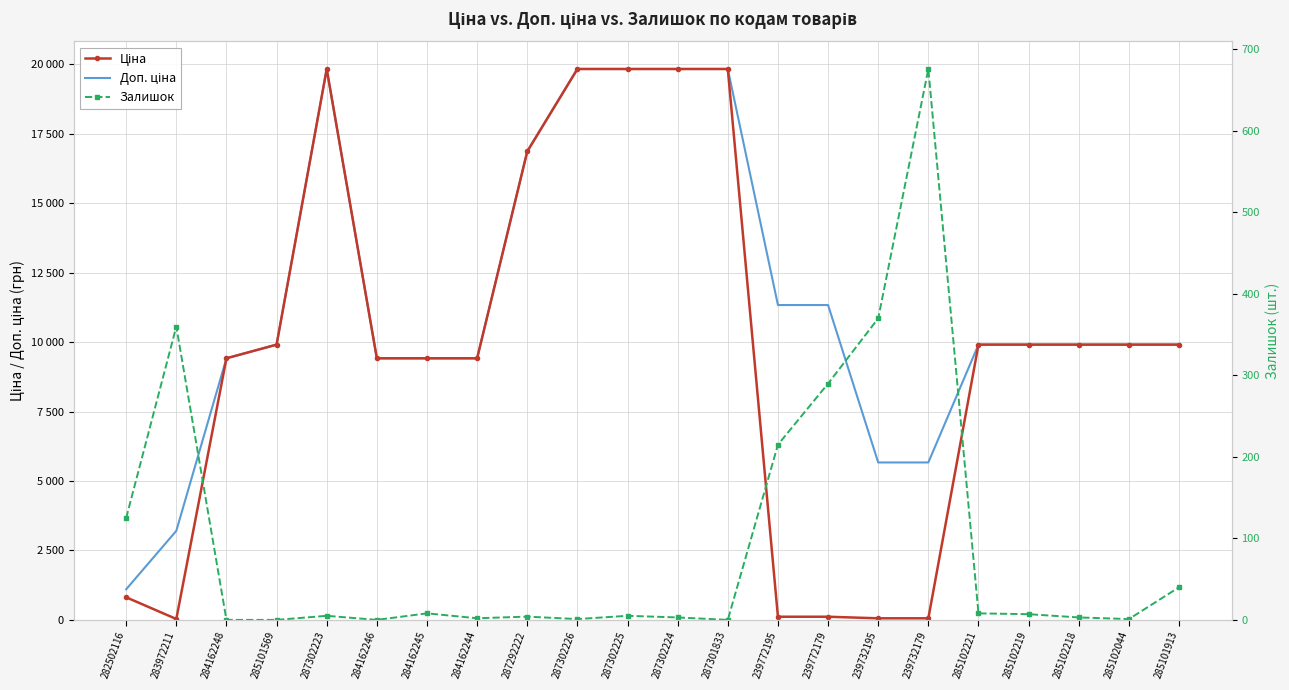

Which label corresponds to the largest value in the chart?

287302223